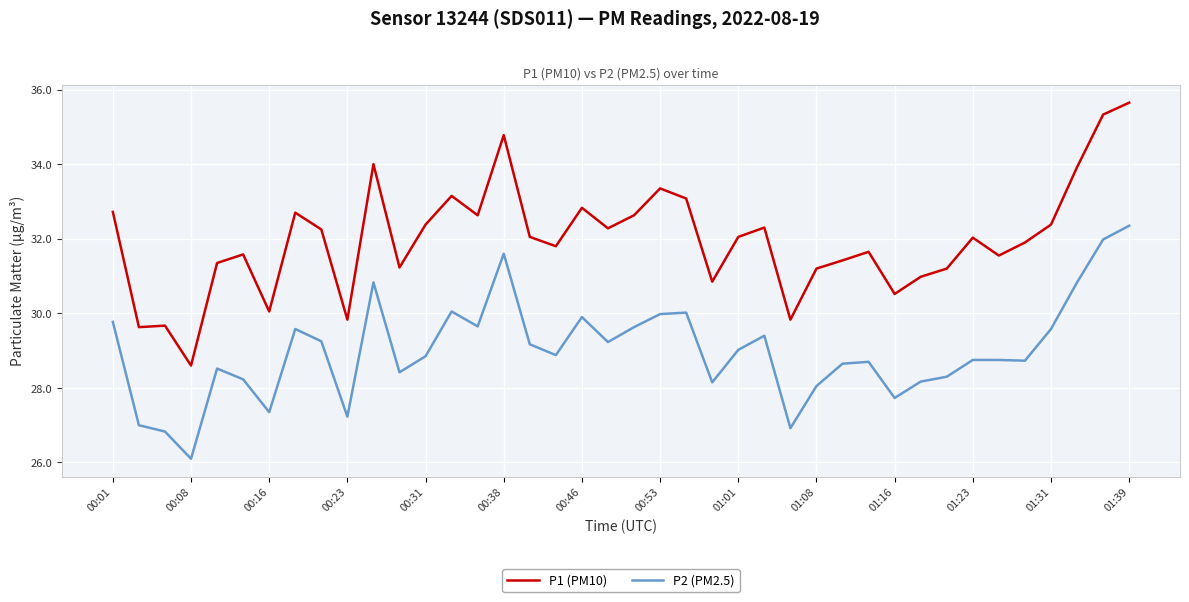

Which series has the largest total across all categories?

P1 (PM10)